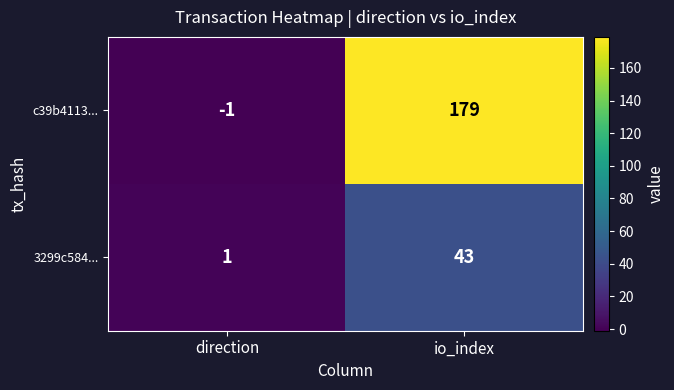

Which category has the lowest value across all series?

direction